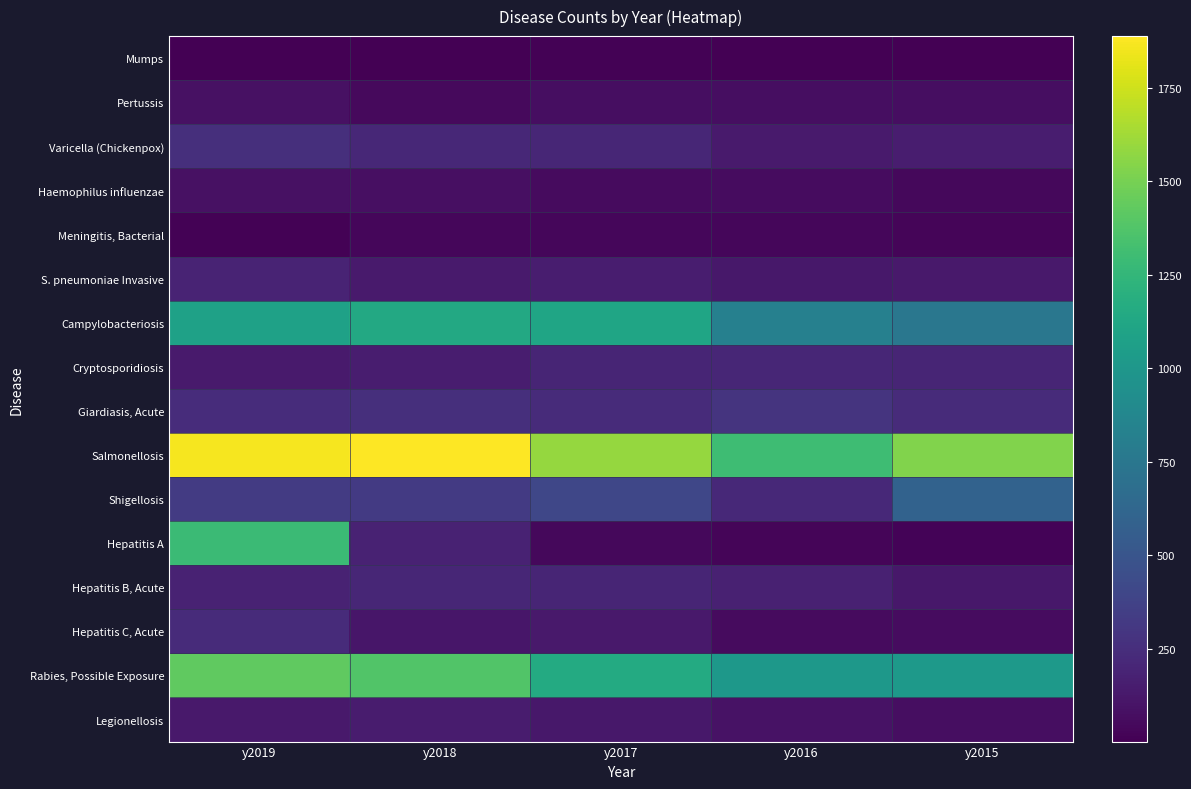

Between y2016 and y2017, which is larger?

y2017